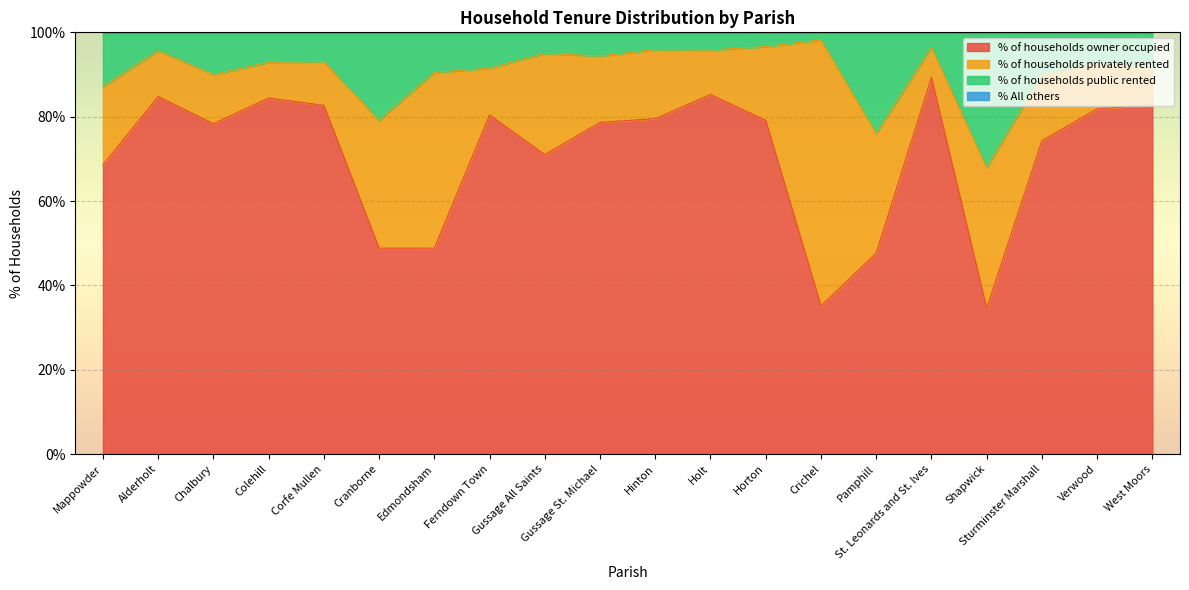

What is the maximum value for % of households owner occupied?

89.3